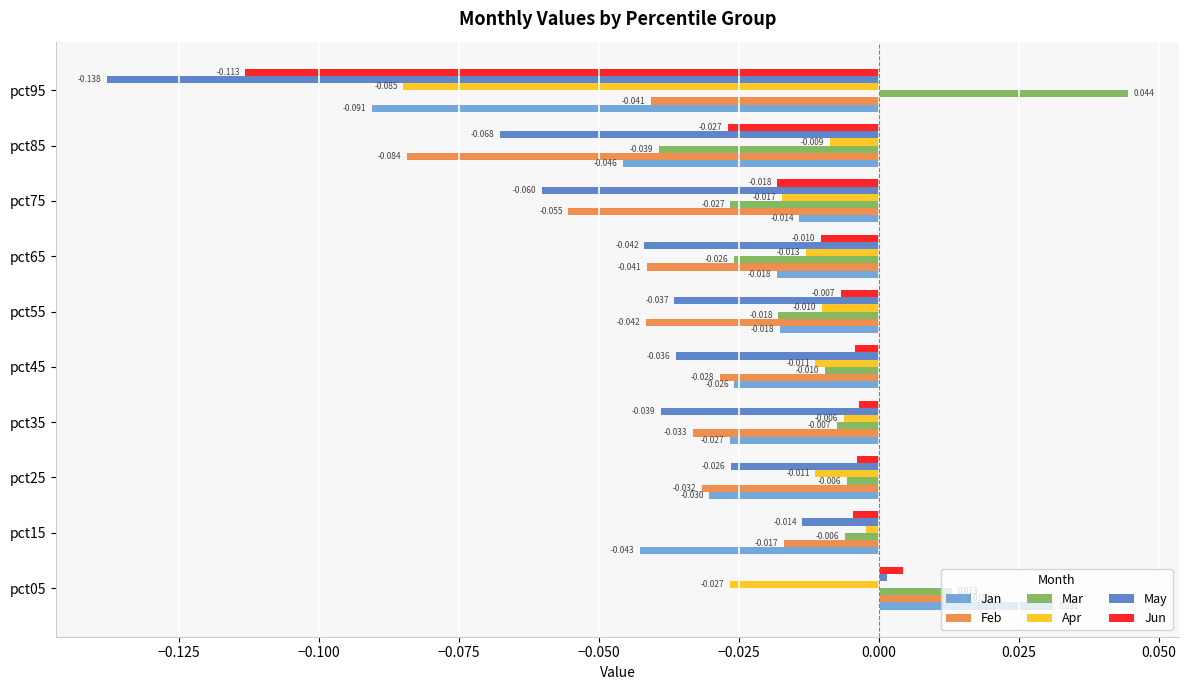

Is the value of Apr at pct85 greater than the value of Feb at pct55?

Yes